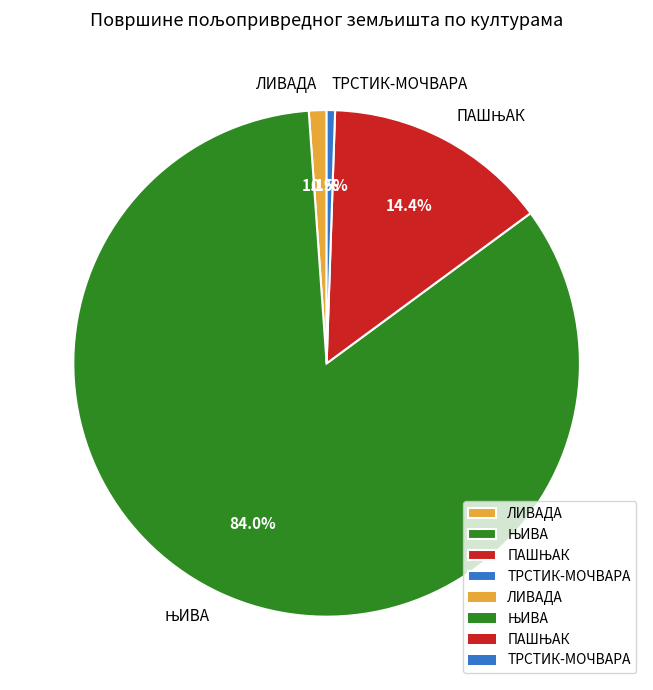

How many slices are in this pie chart?

4